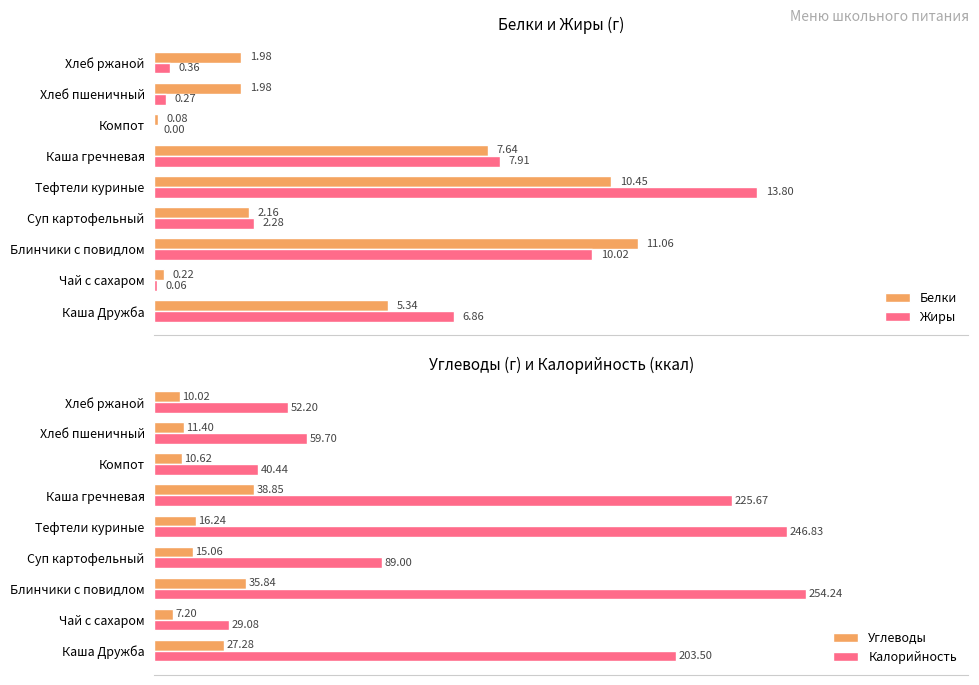

Is the value of Жиры at Компот greater than the value of Белки at Каша гречневая?

No